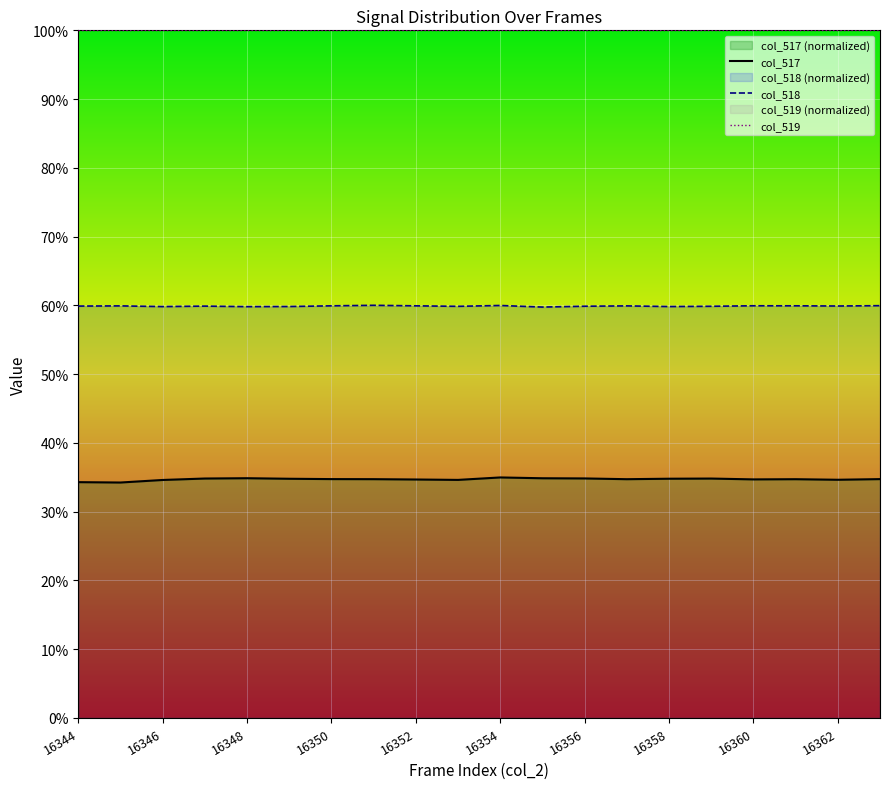

Reading left to right, what are all the values shown in this chart?

col_517: 34.3	34.2	34.6	34.8	34.9	34.8	34.7	34.7	34.7	34.6	35.0	34.9	34.8	34.7	34.8	34.8	34.7	34.7	34.6	34.7
col_518: 59.9	59.9	59.8	59.9	59.8	59.8	59.9	60.0	59.9	59.9	60.0	59.8	59.9	59.9	59.8	59.9	59.9	59.9	59.9	60.0
col_519: 100.0	100.0	100.0	100.0	100.0	100.0	100.0	100.0	100.0	100.0	100.0	100.0	100.0	100.0	100.0	100.0	100.0	100.0	100.0	100.0